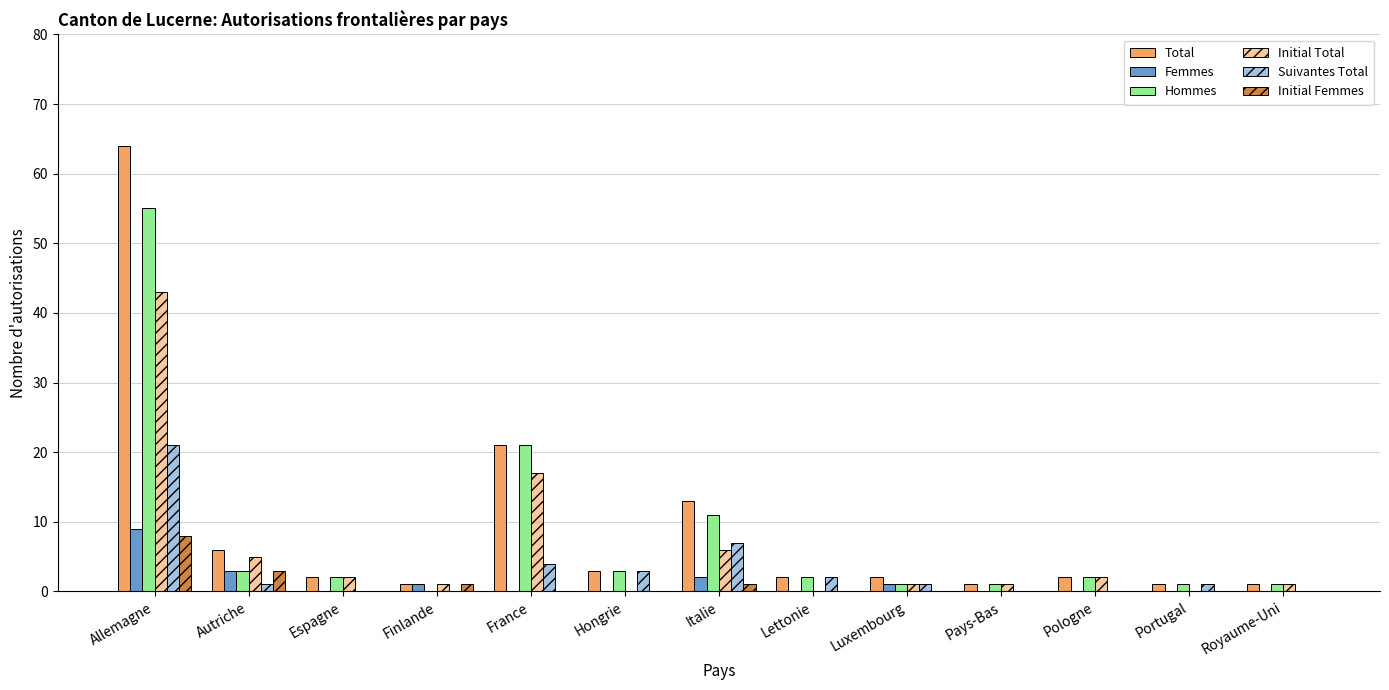

What is the difference between the maximum and minimum values in the Initial Total series?

43